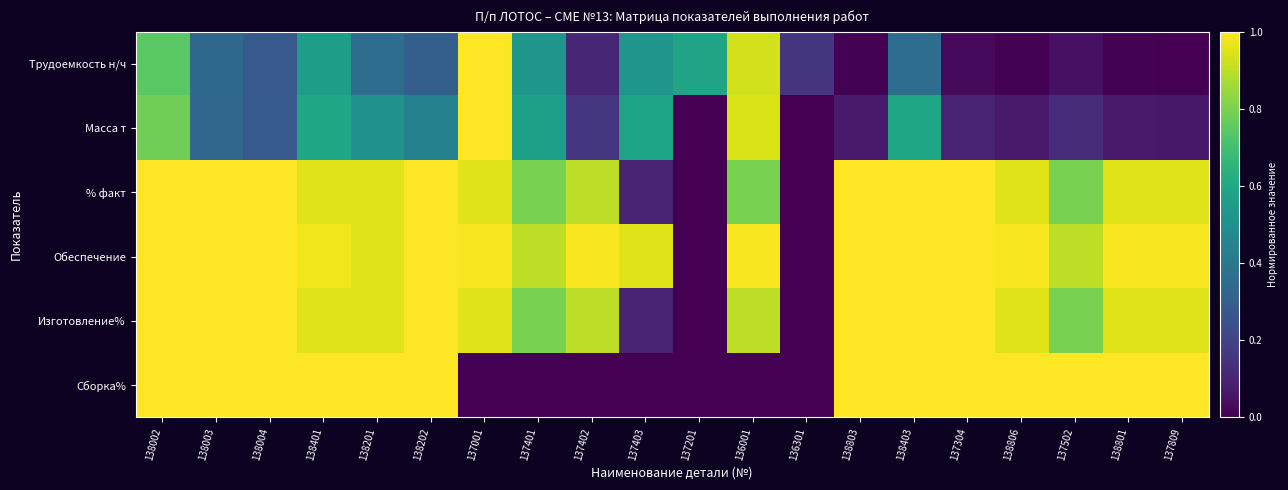

Reading left to right, list all the values displayed in this chart.

Трудоемкость н/ч: 138002=0.7	138003=0.3	138004=0.3	138401=0.6	138201=0.4	138202=0.3	137001=1.0	137401=0.5	137402=0.1	137403=0.5	137201=0.6	136001=0.9	136301=0.2	138803=0.0	138403=0.4	137304=0.0	138806=0.0	137502=0.0	138801=0.0	137809=0.0
Масса т: 138002=0.8	138003=0.3	138004=0.3	138401=0.6	138201=0.5	138202=0.4	137001=1.0	137401=0.6	137402=0.2	137403=0.6	137201=0.0	136001=0.9	136301=0.0	138803=0.1	138403=0.6	137304=0.1	138806=0.1	137502=0.1	138801=0.1	137809=0.1
% факт: 138002=1.0	138003=1.0	138004=1.0	138401=0.9	138201=0.9	138202=1.0	137001=0.9	137401=0.8	137402=0.9	137403=0.1	137201=0.0	136001=0.8	136301=0.0	138803=1.0	138403=1.0	137304=1.0	138806=0.9	137502=0.8	138801=0.9	137809=0.9
Обеспечение: 138002=1.0	138003=1.0	138004=1.0	138401=1.0	138201=0.9	138202=1.0	137001=1.0	137401=0.9	137402=1.0	137403=0.9	137201=0.0	136001=1.0	136301=0.0	138803=1.0	138403=1.0	137304=1.0	138806=1.0	137502=0.9	138801=1.0	137809=1.0
Изготовление%: 138002=1.0	138003=1.0	138004=1.0	138401=0.9	138201=0.9	138202=1.0	137001=0.9	137401=0.8	137402=0.9	137403=0.1	137201=0.0	136001=0.9	136301=0.0	138803=1.0	138403=1.0	137304=1.0	138806=0.9	137502=0.8	138801=0.9	137809=0.9
Сборка%: 138002=1.0	138003=1.0	138004=1.0	138401=1.0	138201=1.0	138202=1.0	137001=0.0	137401=0.0	137402=0.0	137403=0.0	137201=0.0	136001=0.0	136301=0.0	138803=1.0	138403=1.0	137304=1.0	138806=1.0	137502=1.0	138801=1.0	137809=1.0